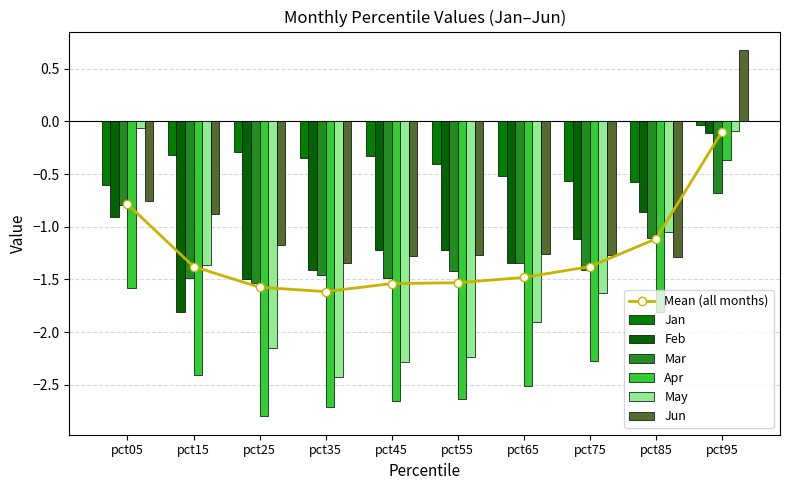

What is the value of the Apr bar at the 8th from the left?

-2.3